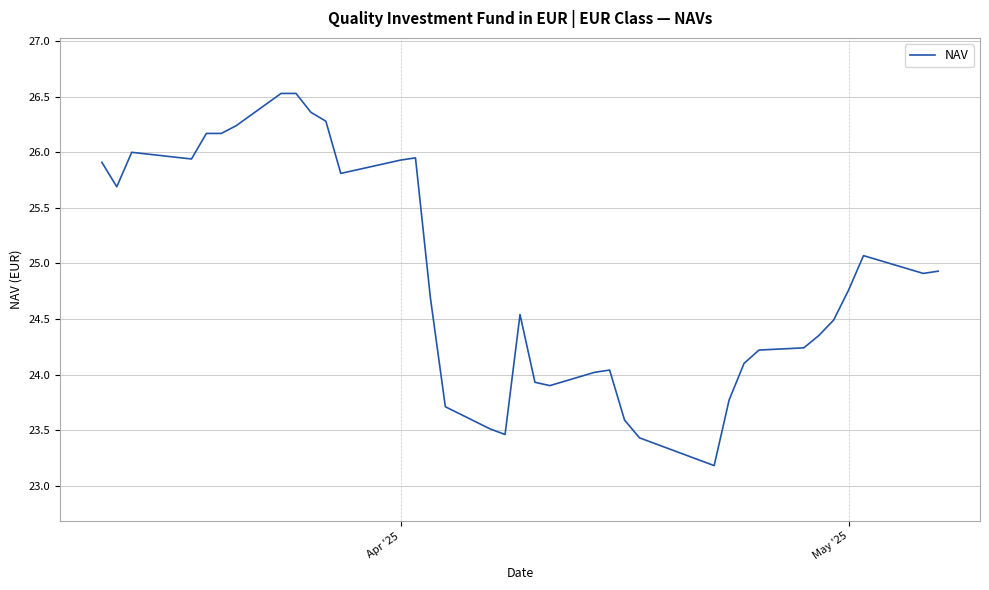

What is the greatest value displayed?

26.5